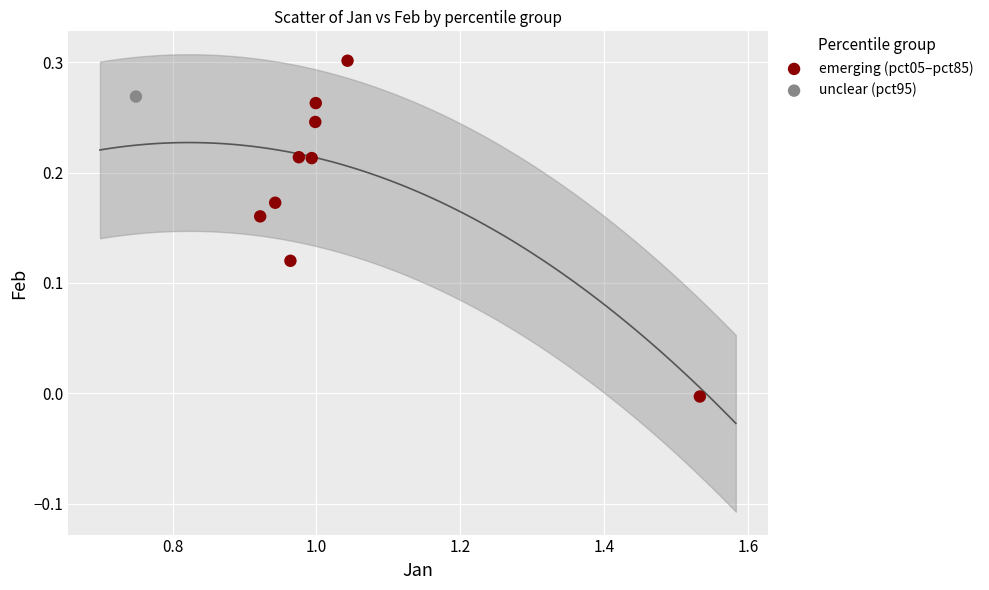

What are all the series names shown in the legend?

emerging (pct05–pct85), unclear (pct95)